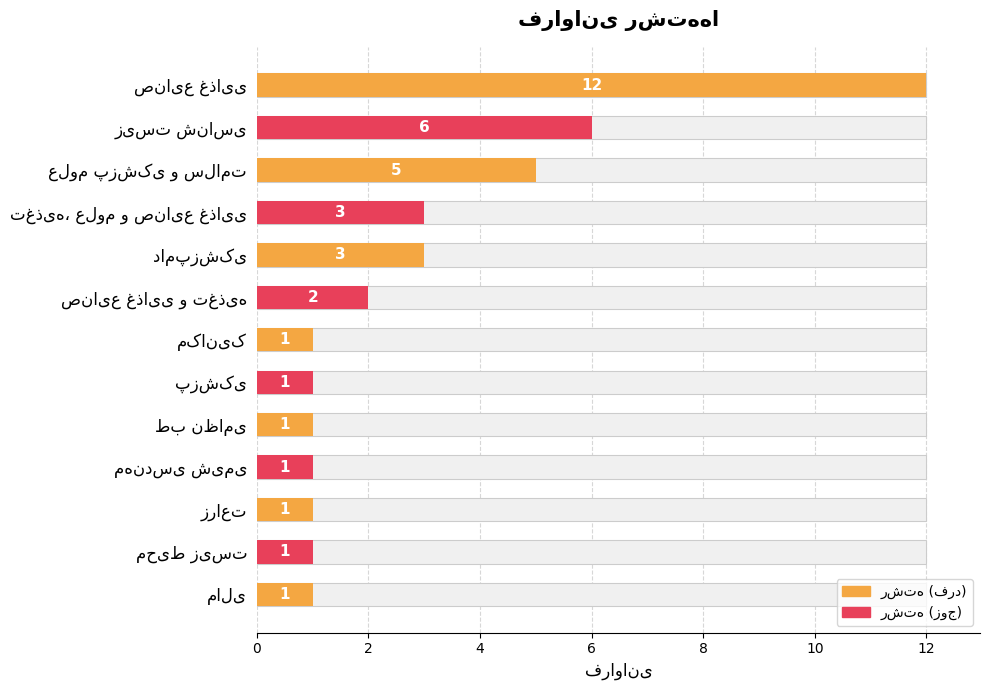

Is it true that the value at تغذیه، علوم و صنایع غذایی is 5?

False